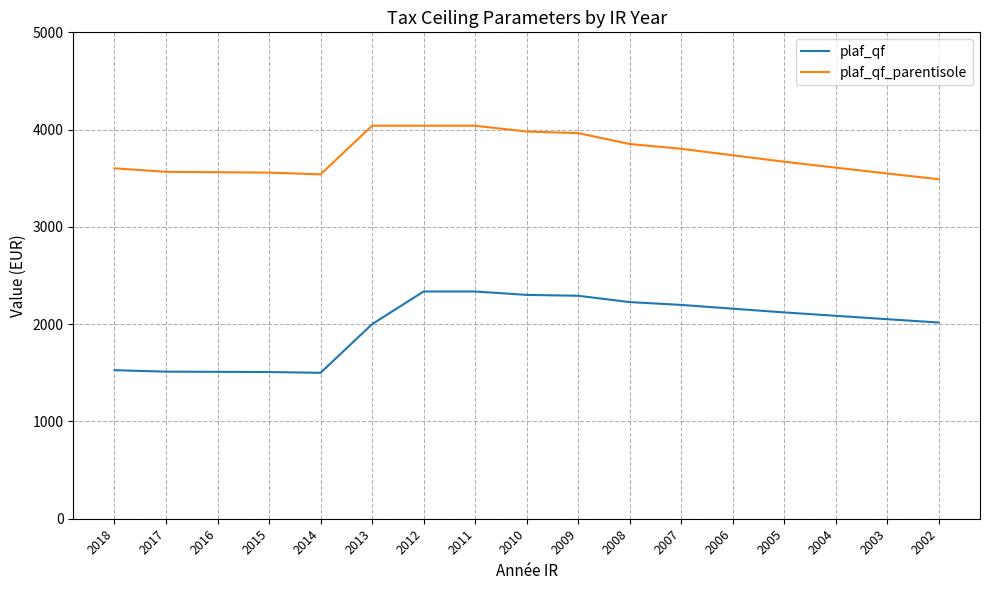

What is the spread (max minus min) of values at 2010?

1679